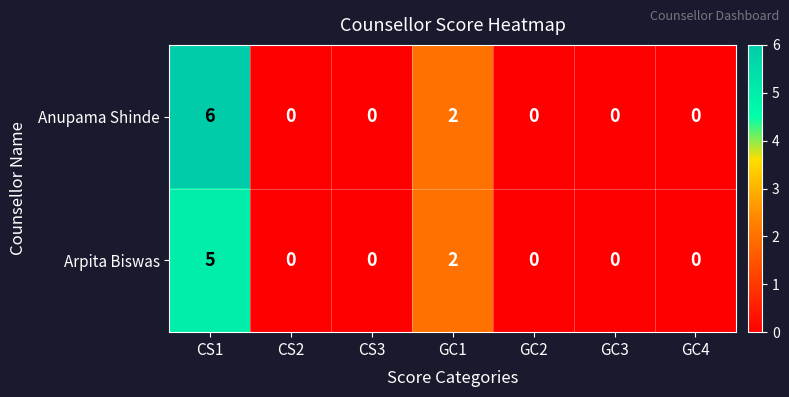

List the series in order of their peak value, lowest first.

Arpita Biswas, Anupama Shinde